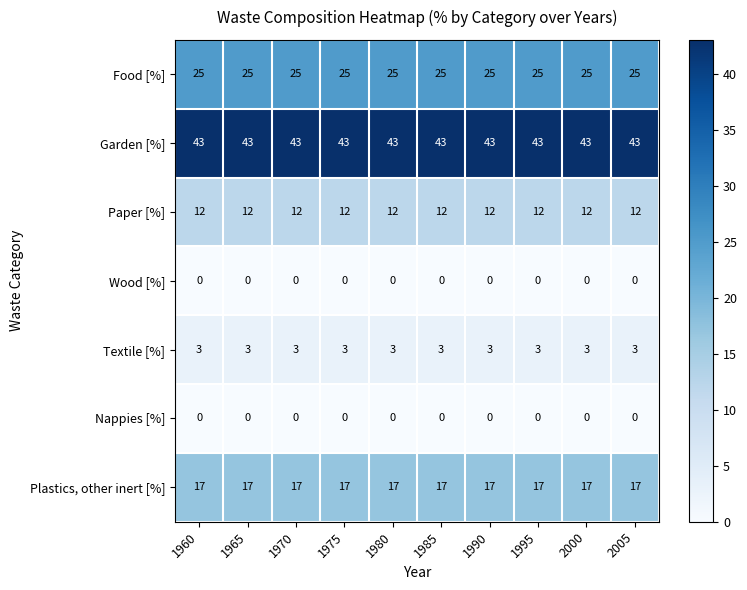

What is the lowest value of the Garden [%] series?

43